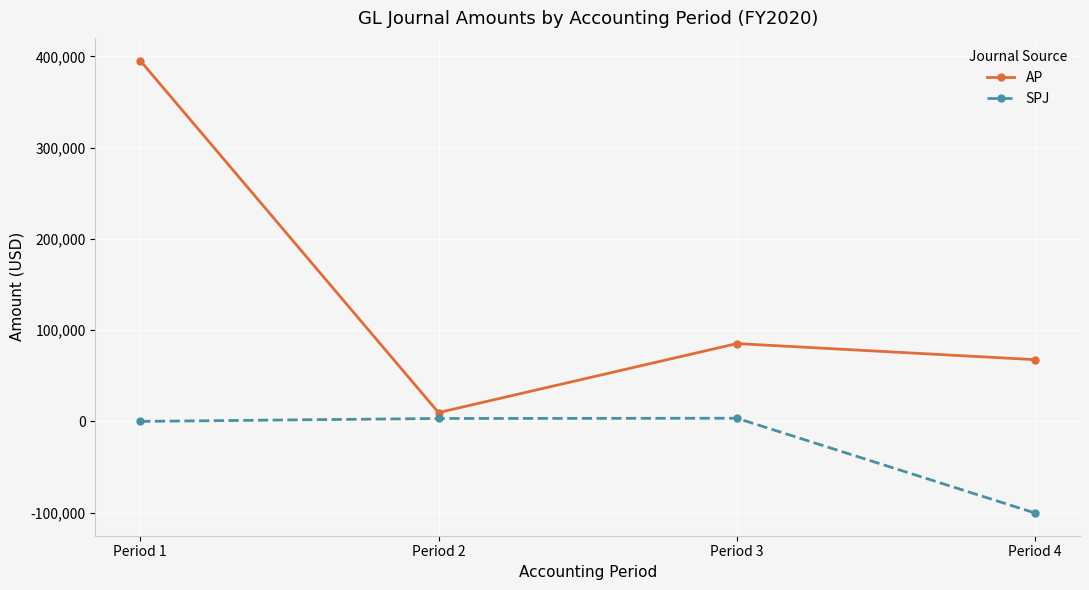

True or false: AP and SPJ intersect in this chart.

False